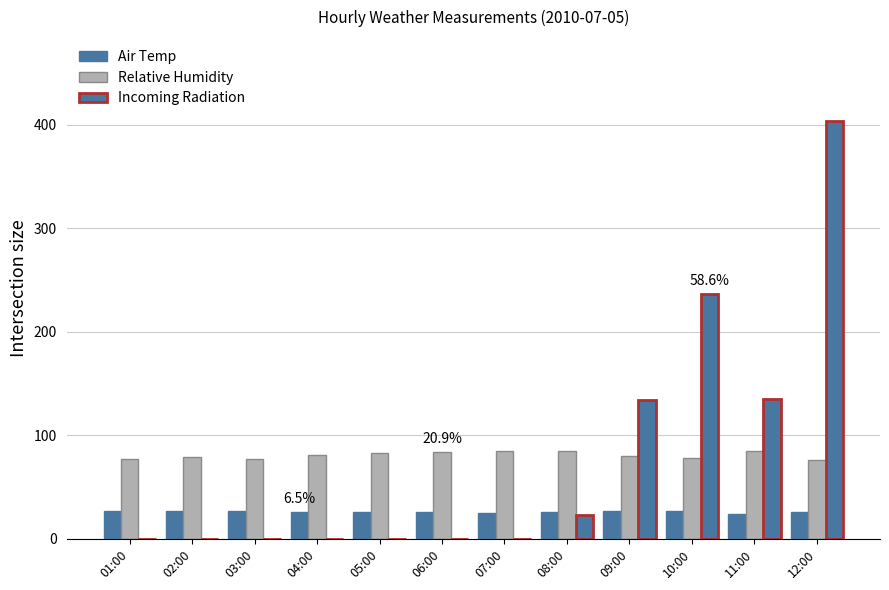

How many series are shown in this chart?

3